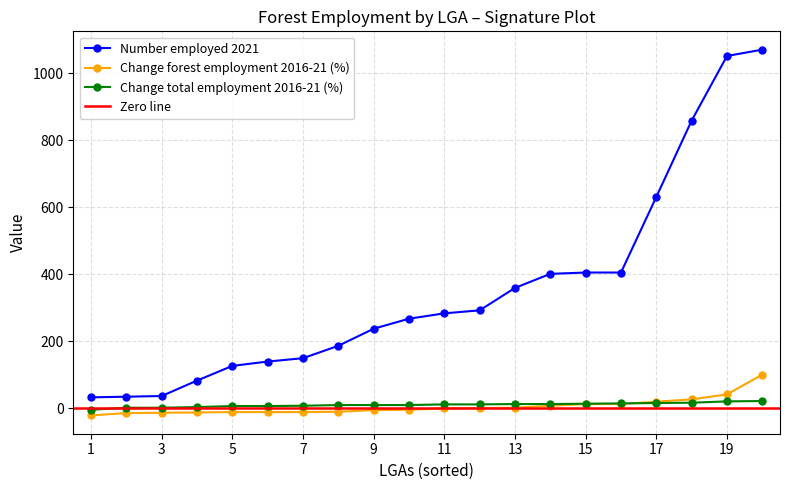

How many lines are shown in the chart?

3